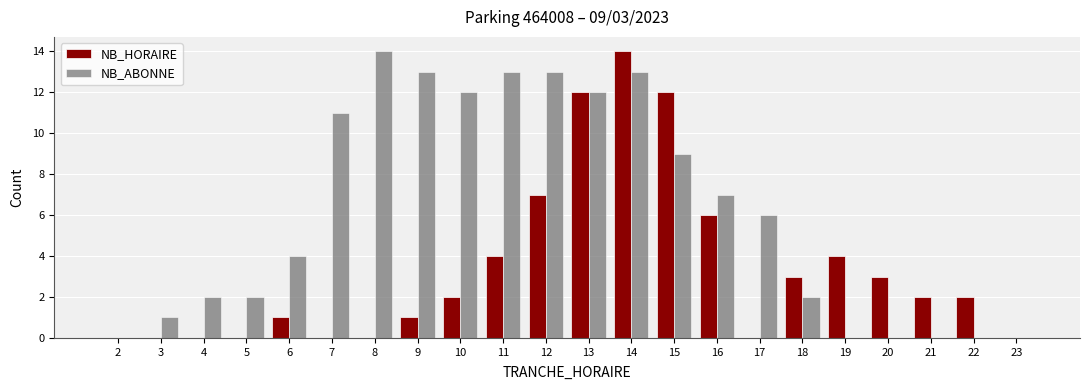

What are all the series names shown in the legend?

NB_HORAIRE, NB_ABONNE